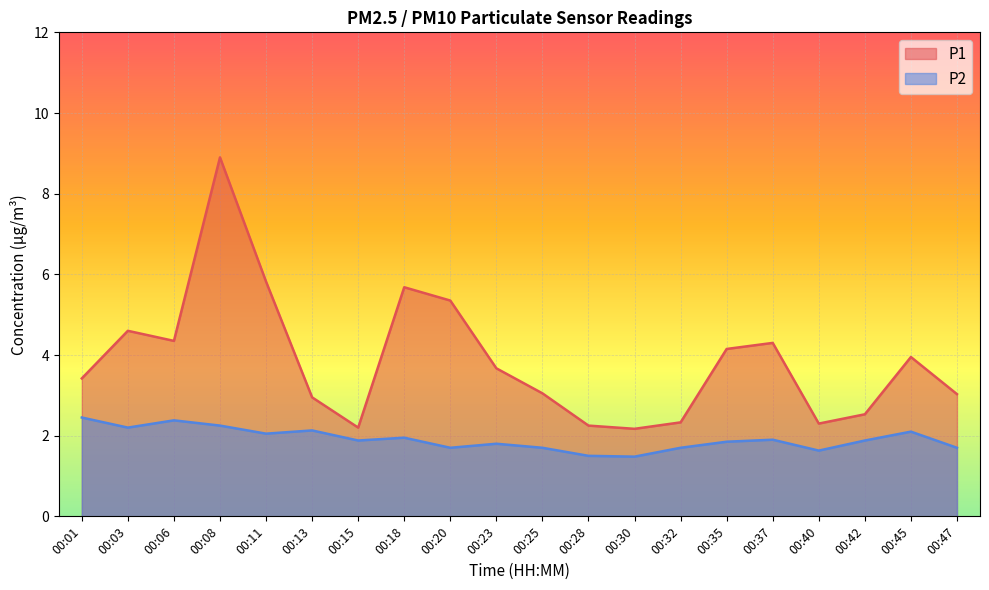

How many data points in P1 are less than 3?

7